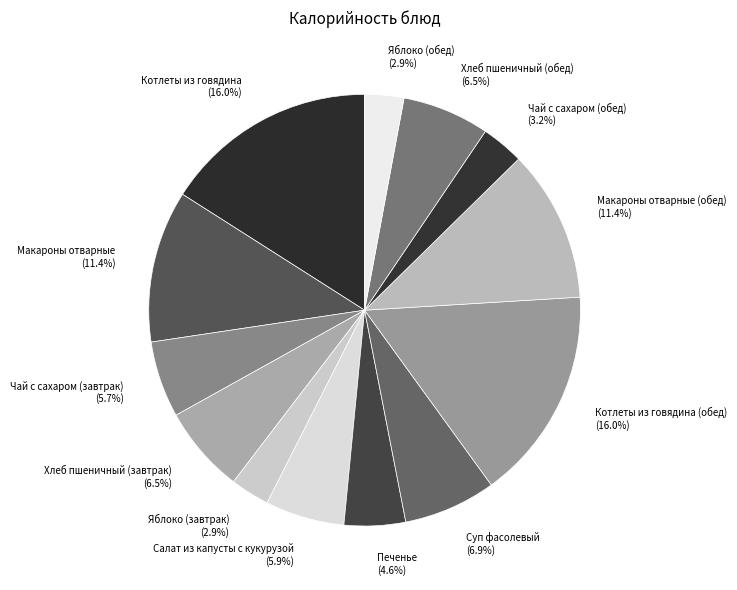

Does any single category account for the majority?

No